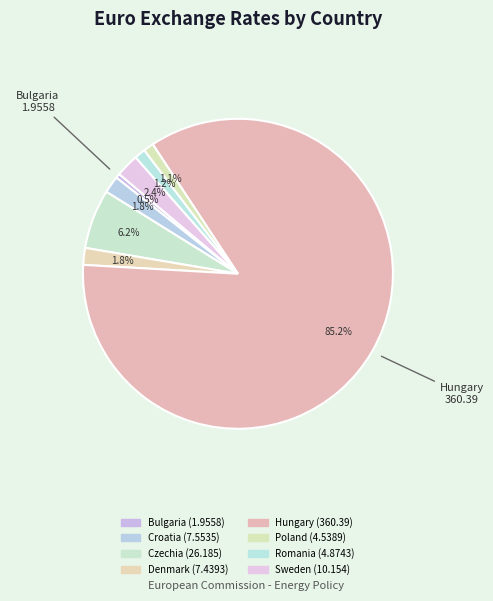

Does Hungary account for over 50% of the chart?

Yes